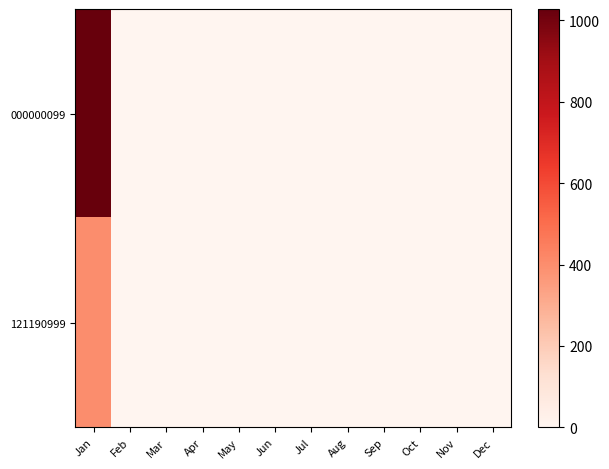

Reading left to right, what are all the values shown in this chart?

000000099: Jan=1028	Feb=0	Mar=0	Apr=0	May=0	Jun=0	Jul=0	Aug=0	Sep=0	Oct=0	Nov=0	Dec=0
121190999: Jan=399	Feb=0	Mar=0	Apr=0	May=0	Jun=0	Jul=0	Aug=0	Sep=0	Oct=0	Nov=0	Dec=0